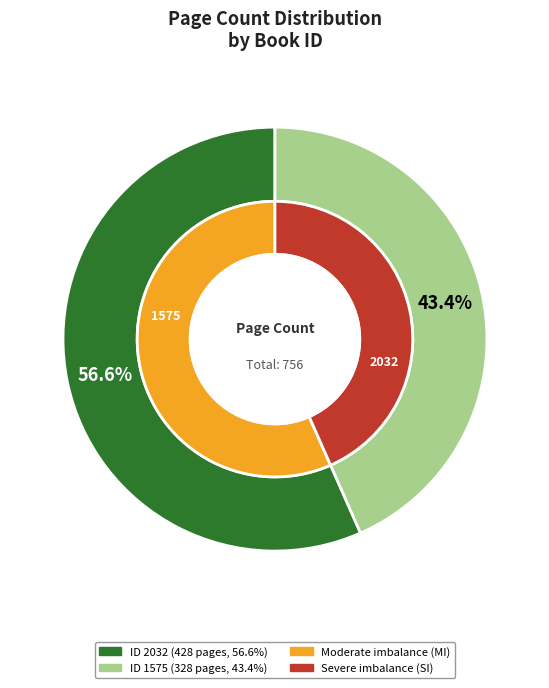

What is the total percentage of 1575 and 2032?

100.0%